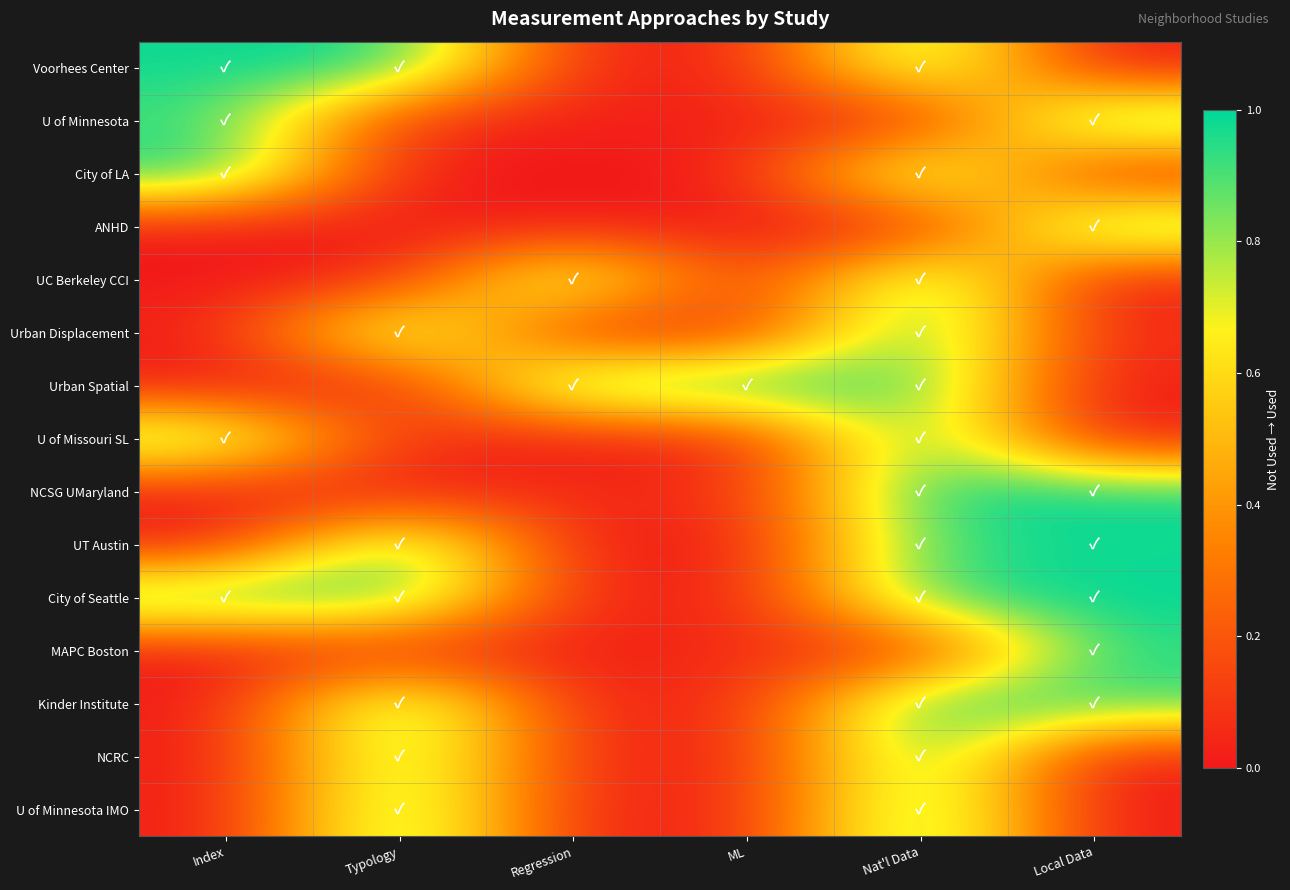

What is the spread (max minus min) of values at Local Data?

1.0